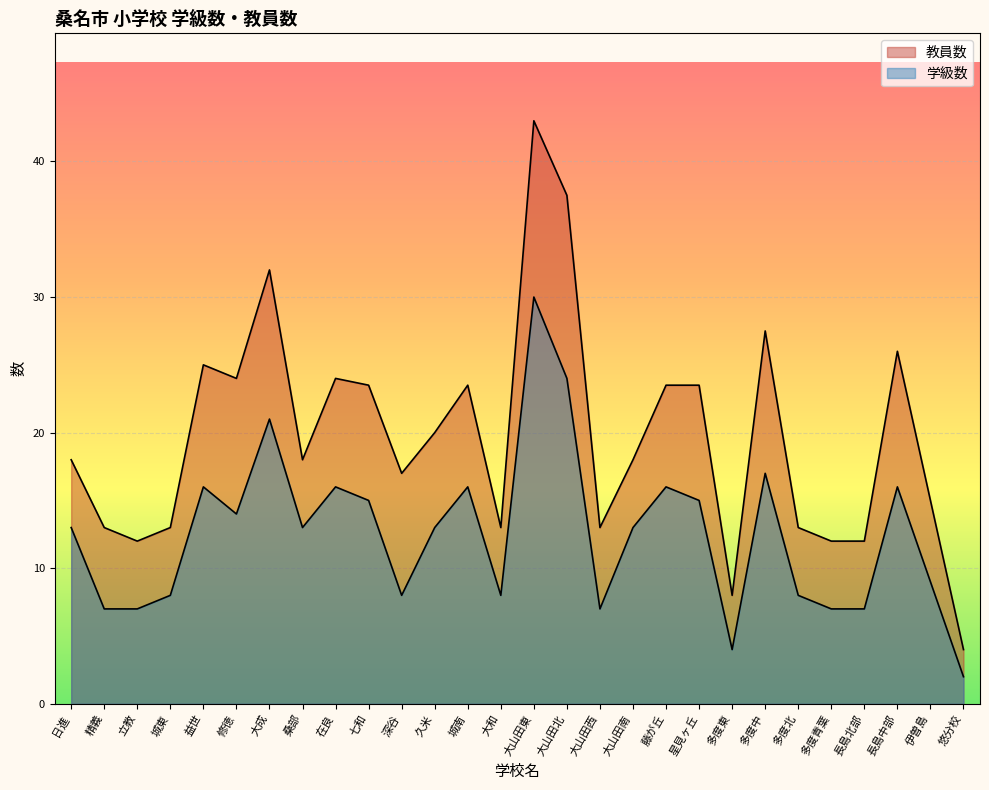

What is the total value across all series at 精義?

20.0